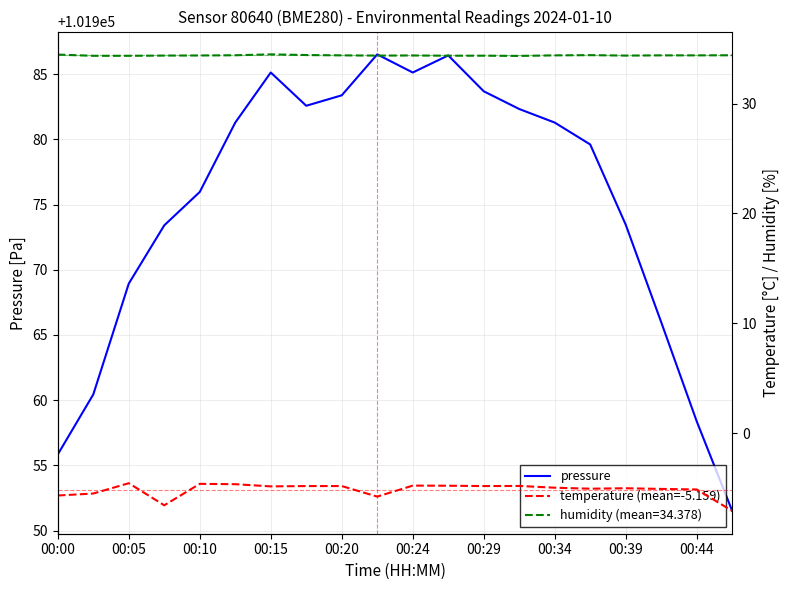

At which category is the sum across all series the highest?

11